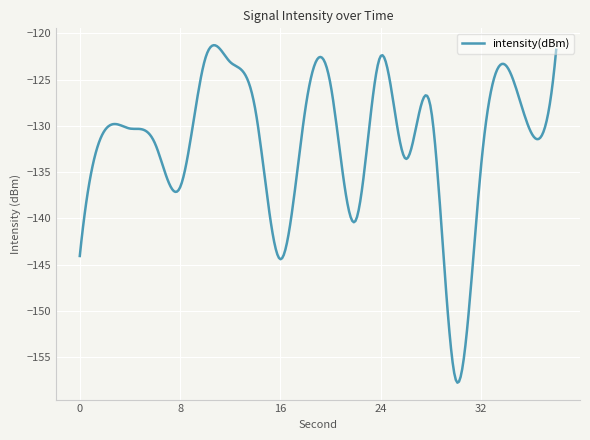

What is the difference between the maximum and minimum values?

36.5